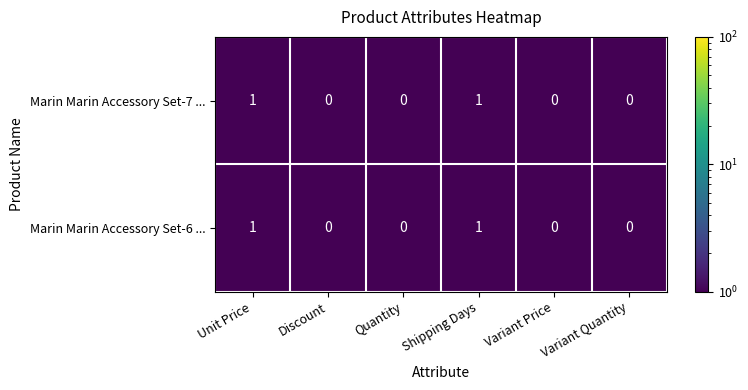

The Marin Marin Accessory Set-7 ... series shows 0 at Quantity. True or false?

True